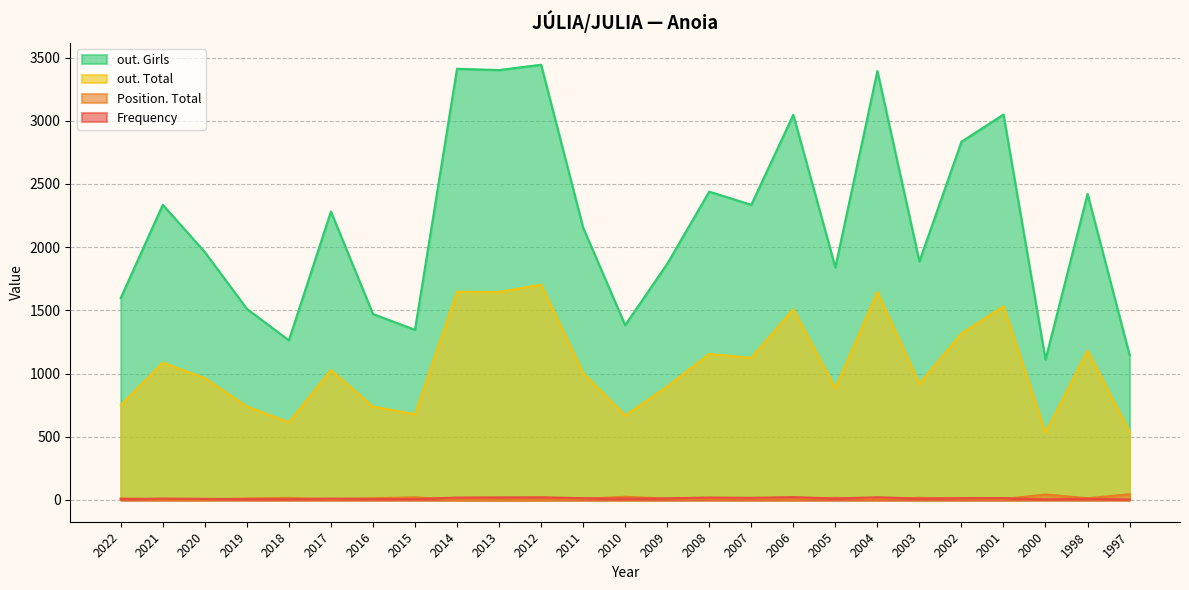

At which category does out. Total reach its first local peak?

2021